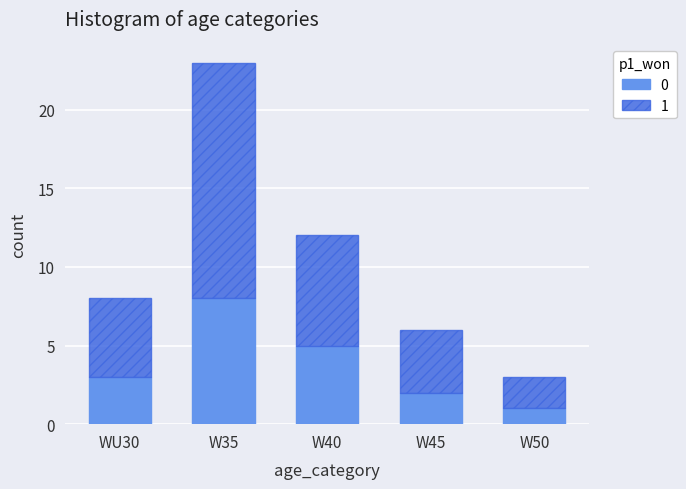

The value of 0 at W45 is 2. True or false?

True